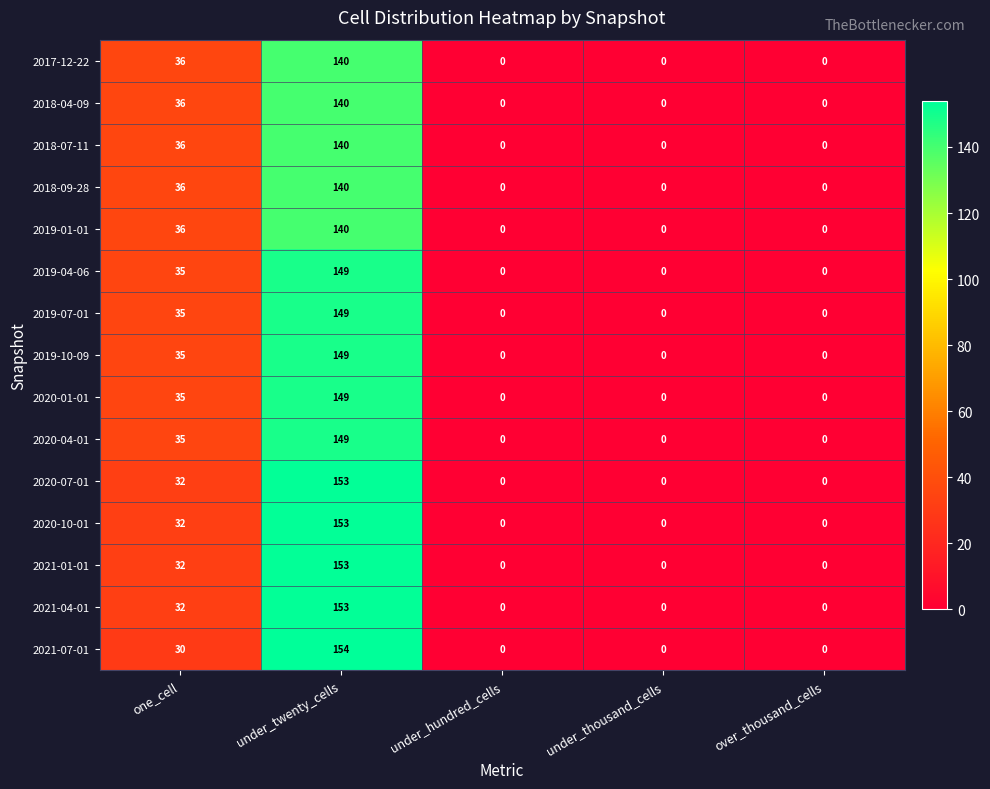

The 2019-07-01 series shows -103 at under_hundred_cells. True or false?

False